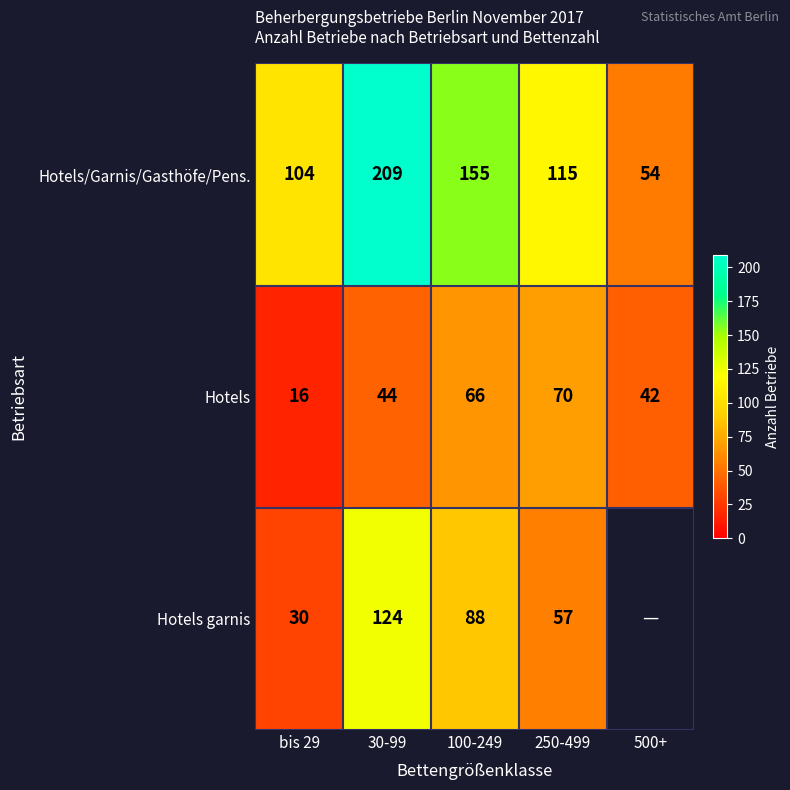

What is the total value across all series at 100-249?

309